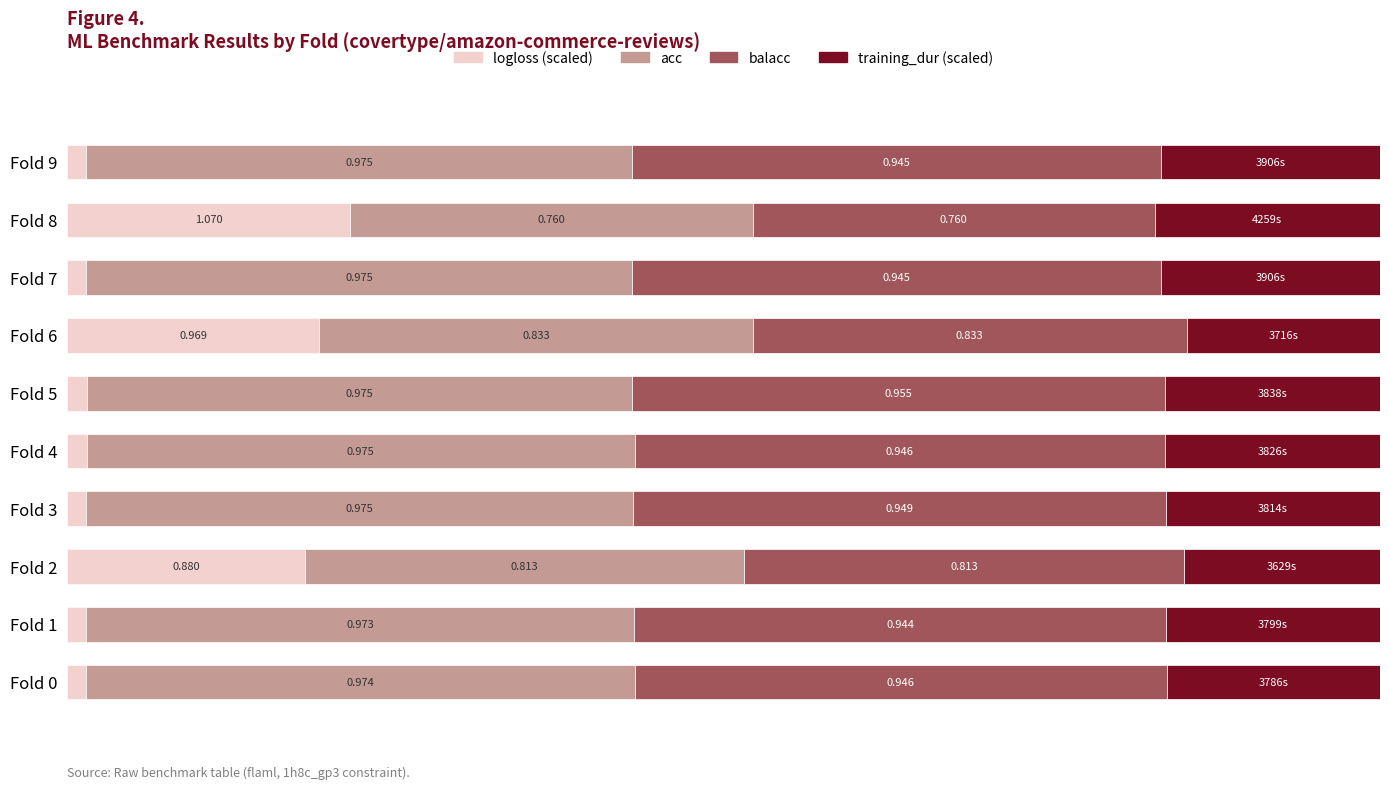

Reading left to right, what are all the values shown in this chart?

logloss (scaled): 1.4	1.5	18.1	1.4	1.5	1.5	19.2	1.4	21.6	1.4
acc: 41.8	41.7	33.5	41.7	41.7	41.5	33.0	41.6	30.6	41.6
balacc: 40.6	40.5	33.5	40.6	40.4	40.7	33.0	40.3	30.6	40.3
training_dur (scaled): 16.2	16.3	14.9	16.3	16.4	16.3	14.7	16.7	17.2	16.7